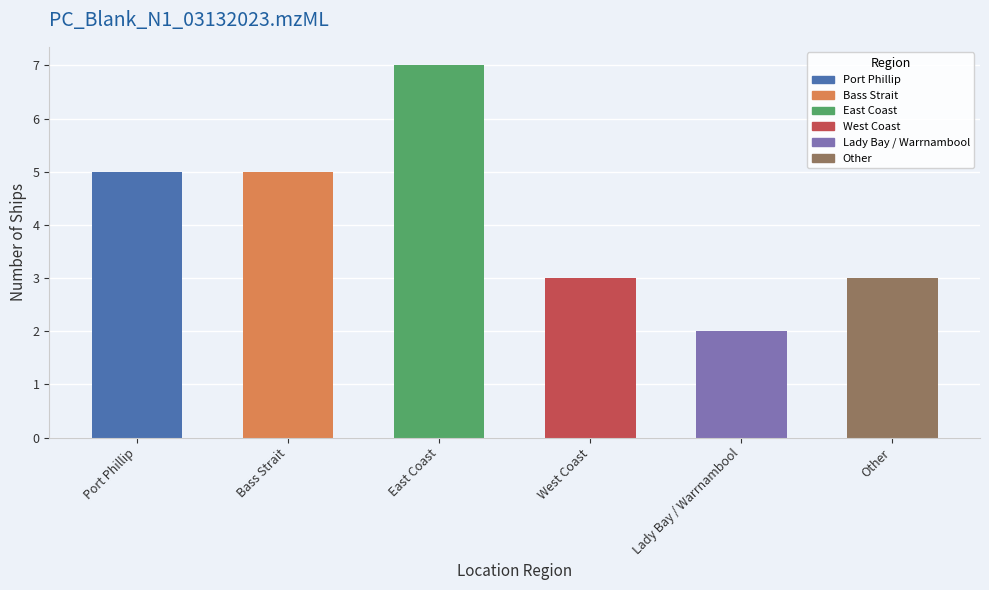

What position from the right is Other?

1